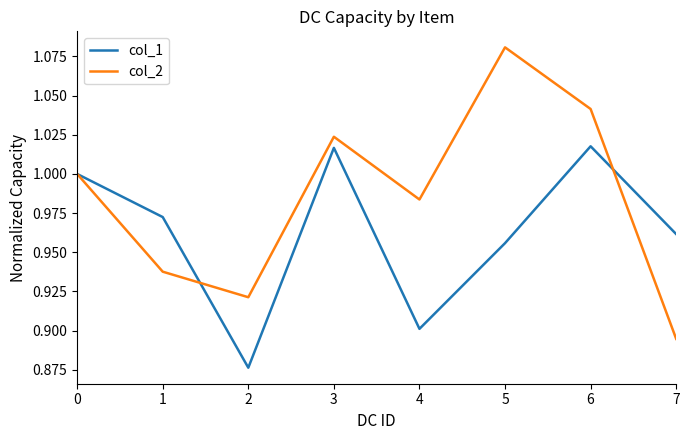

List the labels in order of col_2 value, smallest first.

7, 2, 1, 4, 0, 3, 6, 5